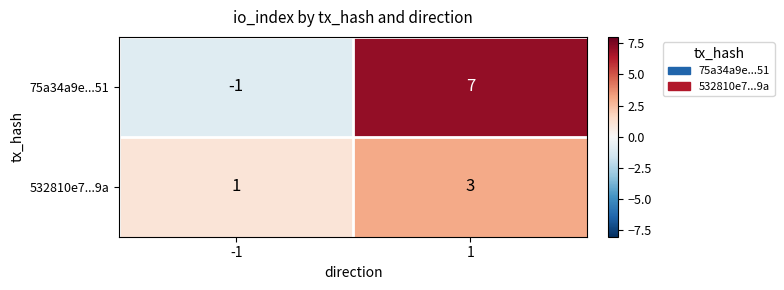

At which category is the sum across all series the highest?

1